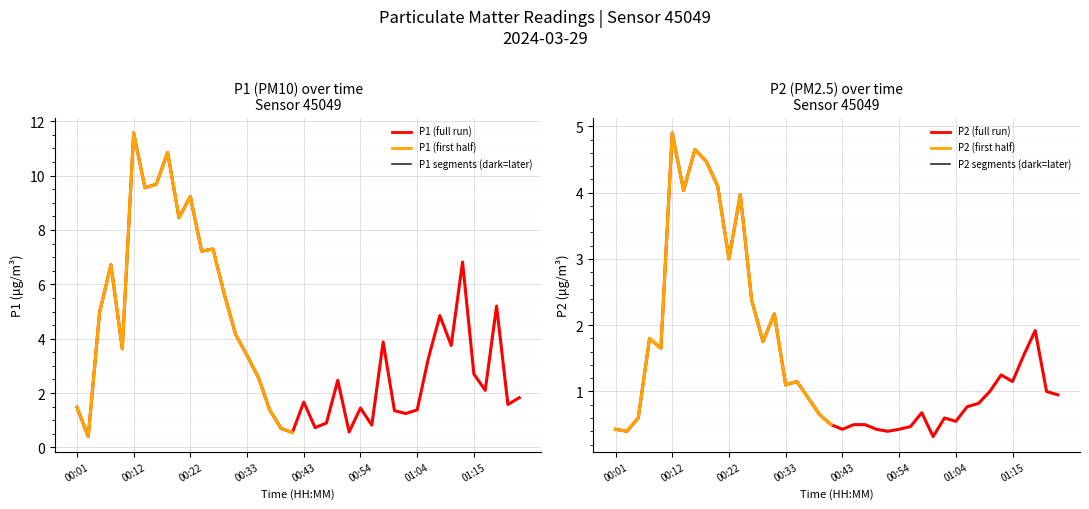

Count the number of categories in the chart.

40